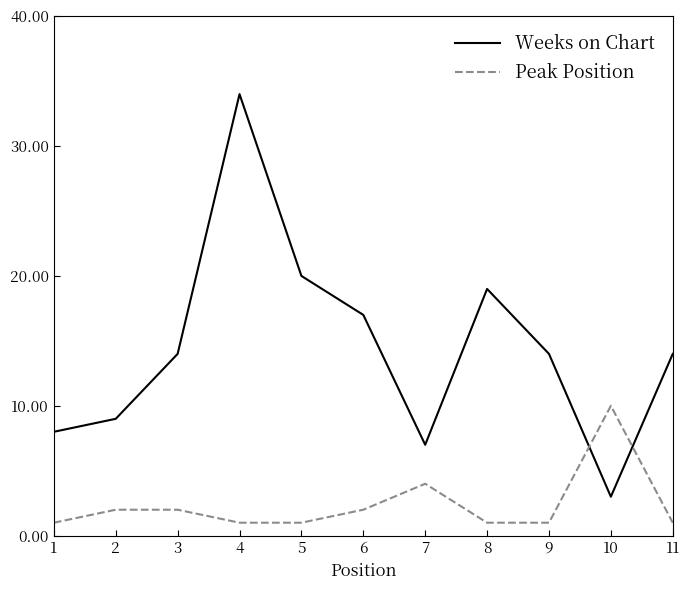

What is the approximate value of Weeks on Chart at 6?

17